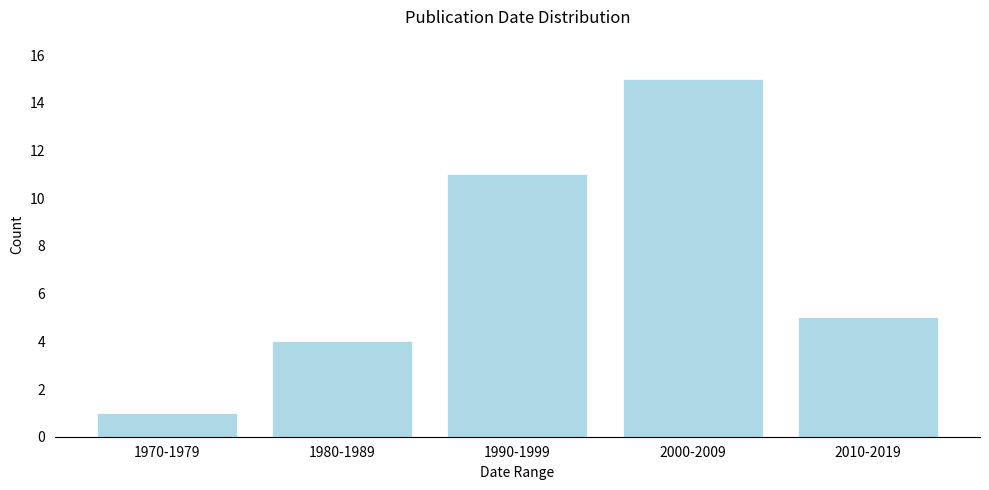

Reading left to right, list all the values displayed in this chart.

1970-1979=1	1980-1989=4	1990-1999=11	2000-2009=15	2010-2019=5